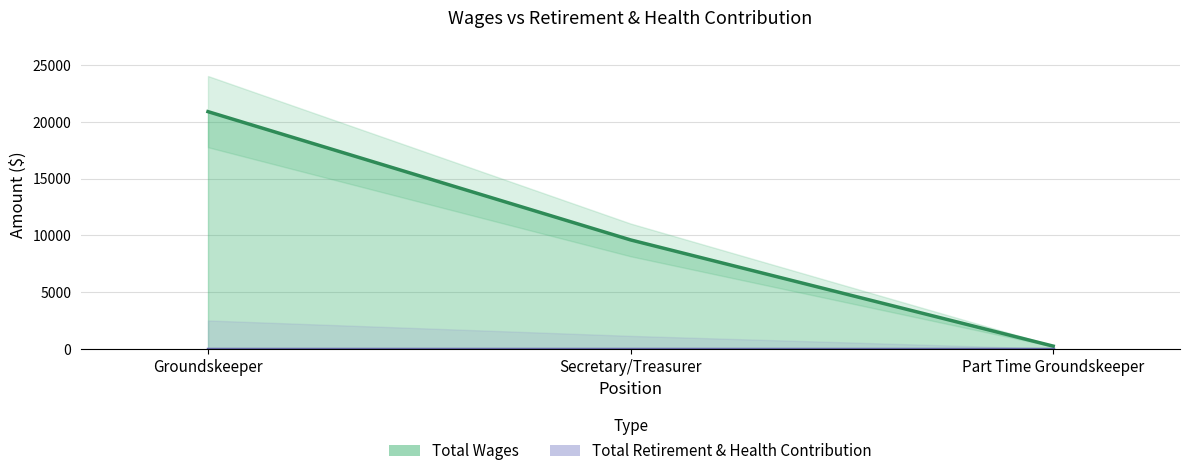

Which has a higher value, Part Time Groundskeeper or Secretary/Treasurer?

Secretary/Treasurer